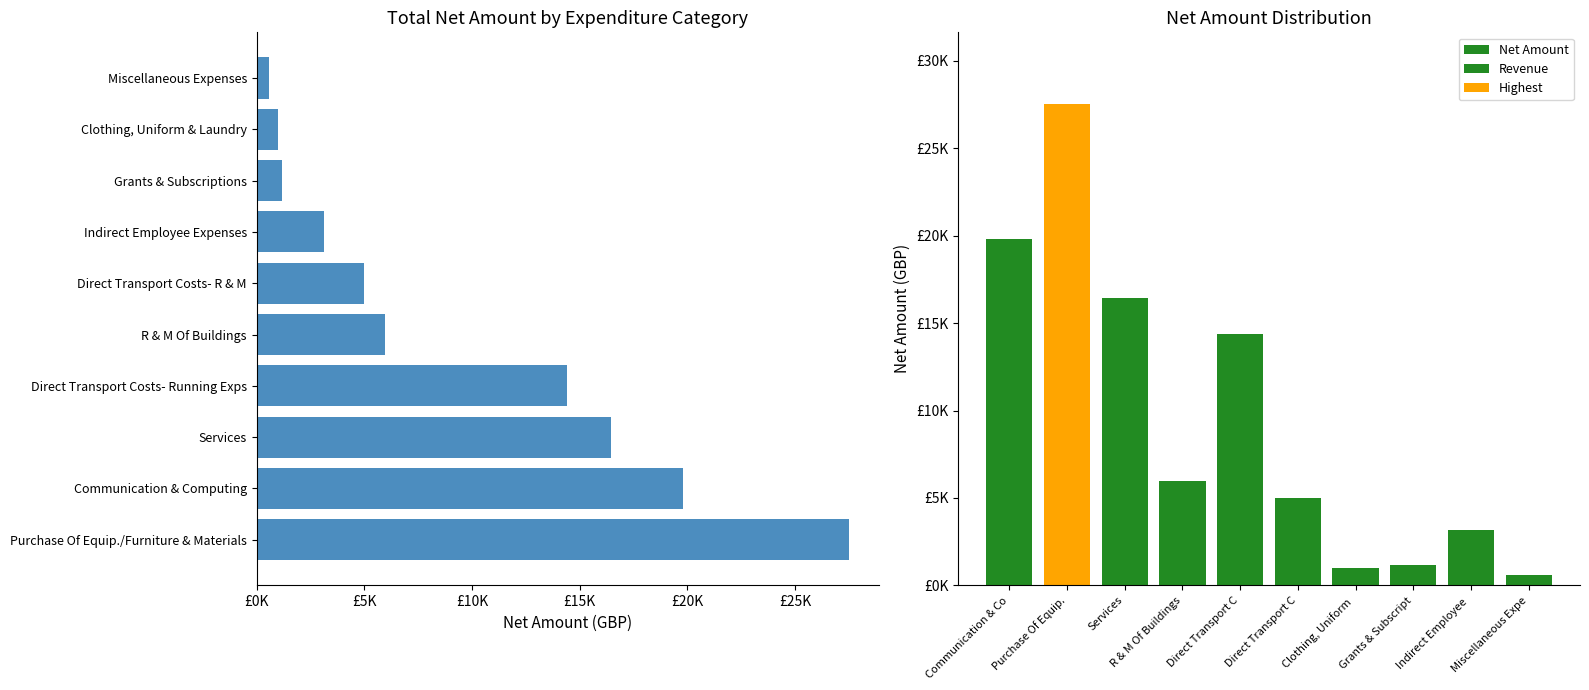

Reading right to left, list all the values displayed in this chart.

585.0	3148.0	1175.0	980.0	4981.6	14395.2	5981.4	16440.0	27497.1	19798.6